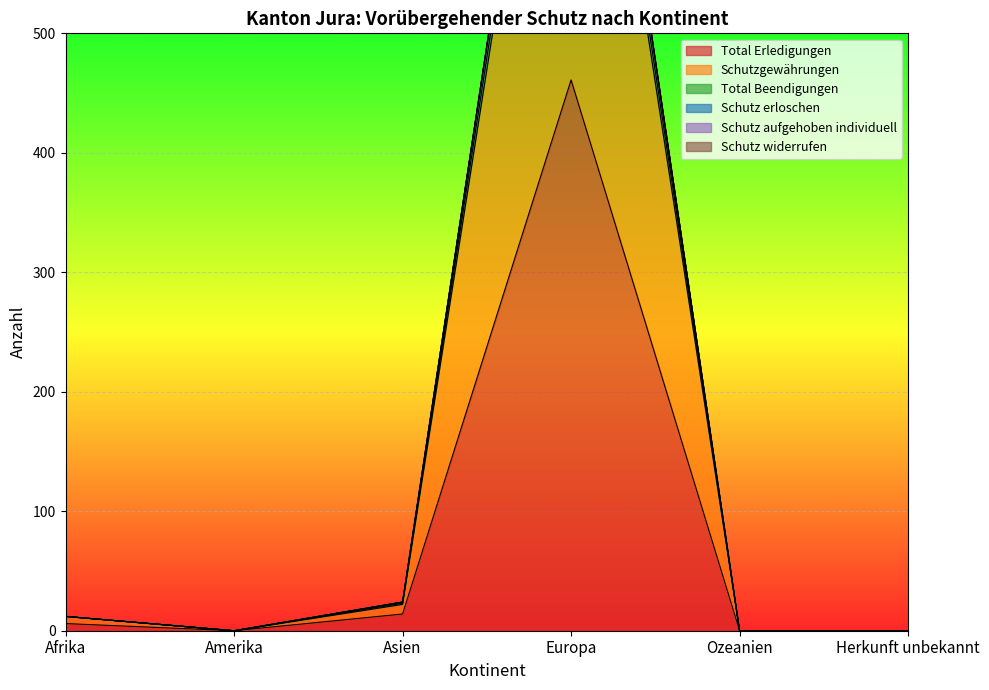

What is the average value of the Total Beendigungen series?

165